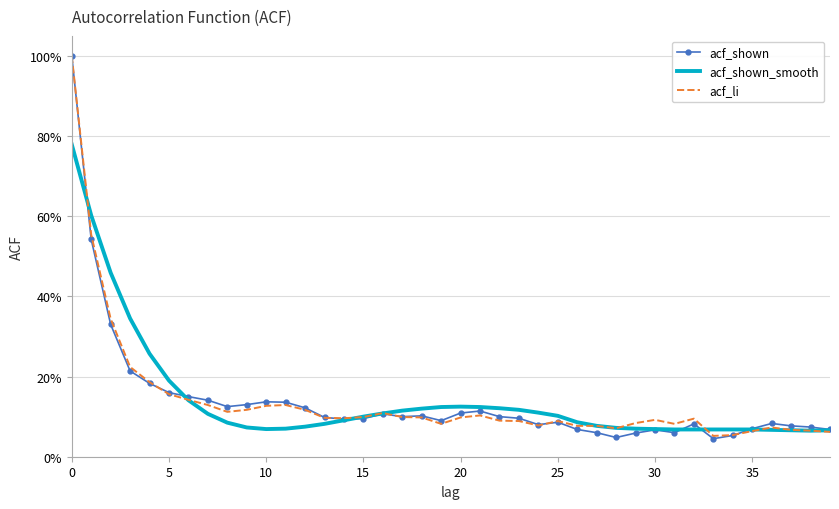

Reading left to right, what are all the values shown in this chart?

acf_shown: 1.0	0.5	0.3	0.2	0.2	0.2	0.1	0.1	0.1	0.1	0.1	0.1	0.1	0.1	0.1	0.1	0.1	0.1	0.1	0.1	0.1	0.1	0.1	0.1	0.1	0.1	0.1	0.1	0.0	0.1	0.1	0.1	0.1	0.0	0.1	0.1	0.1	0.1	0.1	0.1
acf_shown_smooth: 0.8	0.6	0.5	0.3	0.3	0.2	0.1	0.1	0.1	0.1	0.1	0.1	0.1	0.1	0.1	0.1	0.1	0.1	0.1	0.1	0.1	0.1	0.1	0.1	0.1	0.1	0.1	0.1	0.1	0.1	0.1	0.1	0.1	0.1	0.1	0.1	0.1	0.1	0.1	0.1
acf_li: 1.0	0.6	0.3	0.2	0.2	0.2	0.1	0.1	0.1	0.1	0.1	0.1	0.1	0.1	0.1	0.1	0.1	0.1	0.1	0.1	0.1	0.1	0.1	0.1	0.1	0.1	0.1	0.1	0.1	0.1	0.1	0.1	0.1	0.1	0.1	0.1	0.1	0.1	0.1	0.1